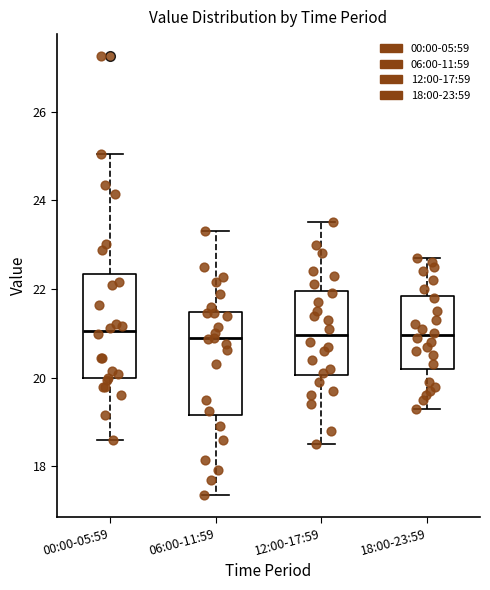

Where is the lower edge of the box for 12:00-17:59 on the y-axis? The values are not printed on the chart, so give them approximately, as read against the axis.

20.0